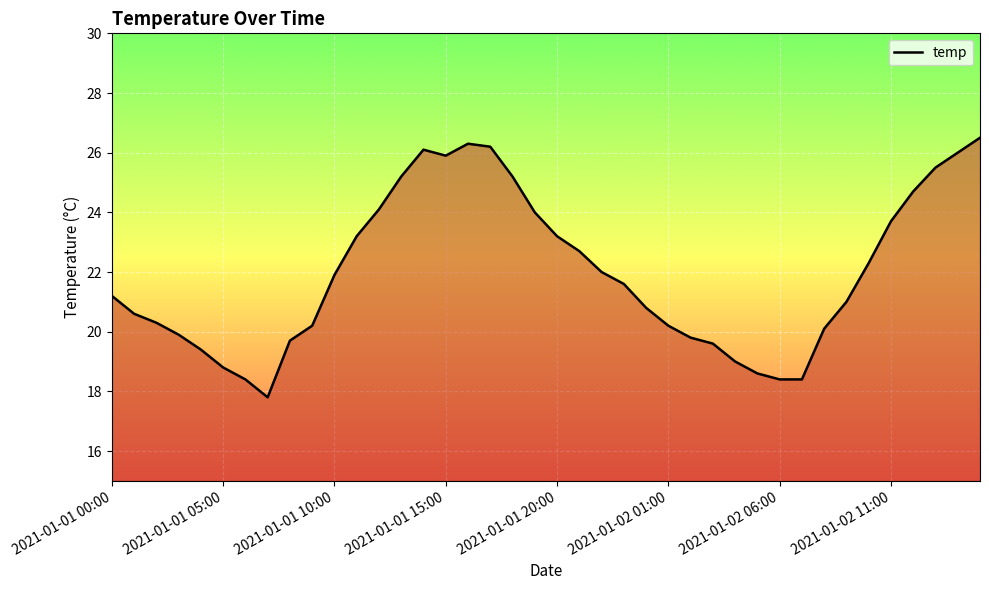

What is the difference between the maximum and minimum values?

8.7